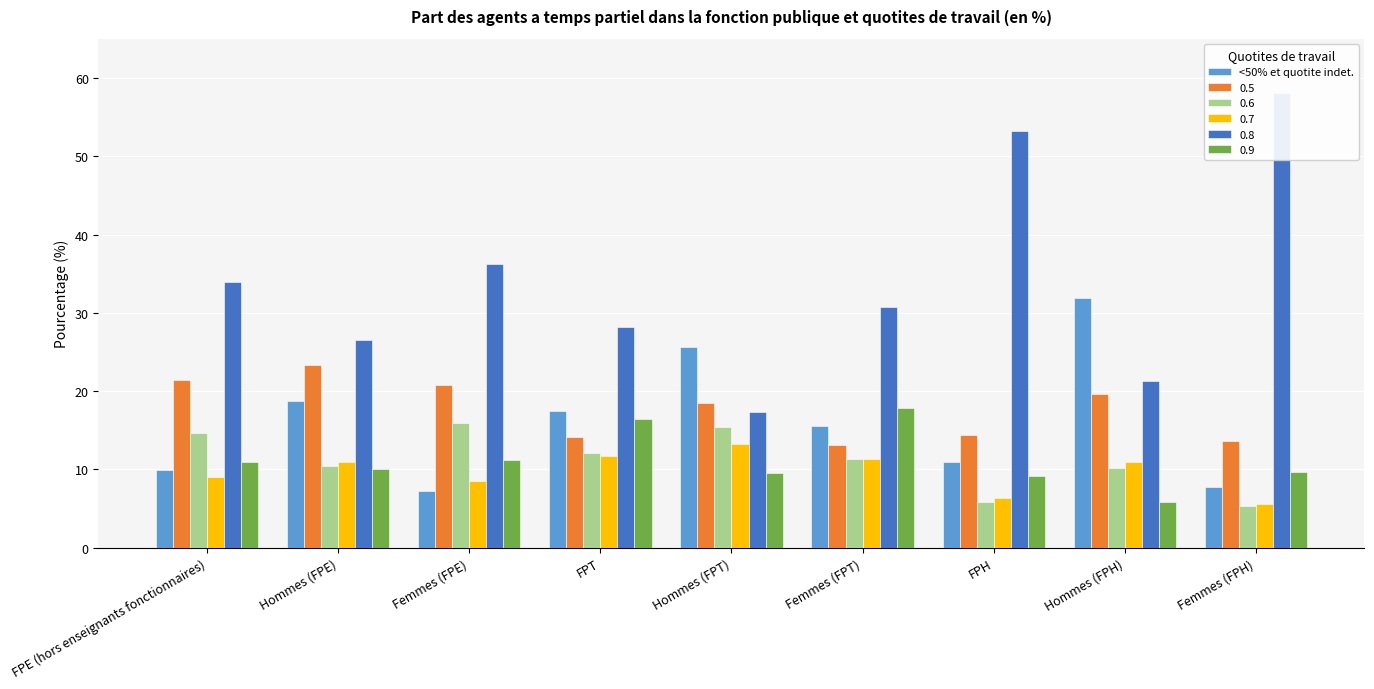

Read the value at Femmes (FPH).

7.7